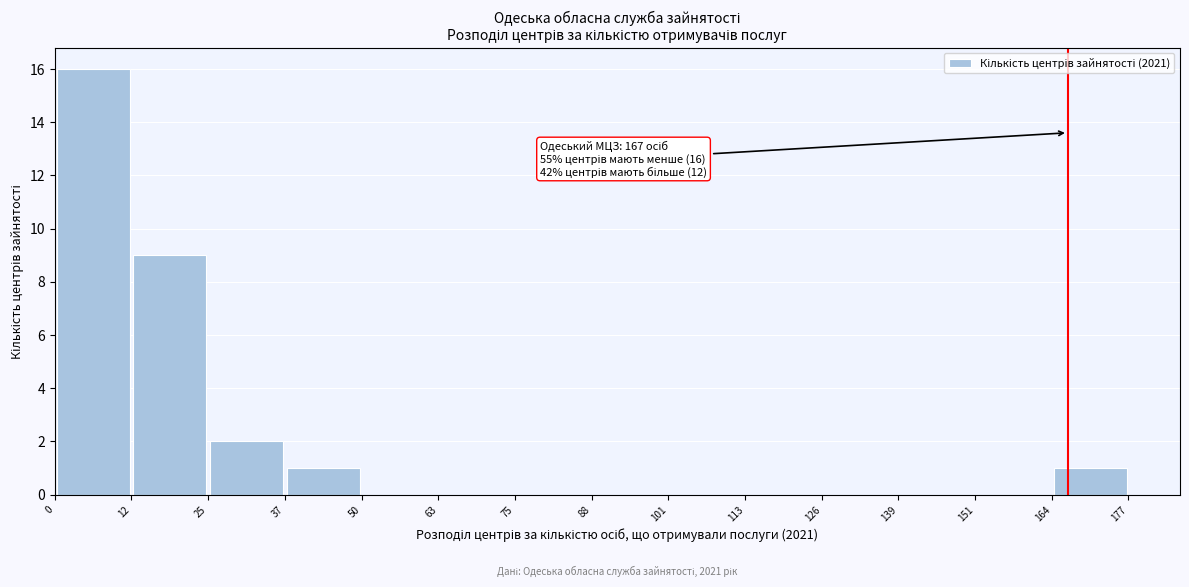

Which range on the x-axis has the tallest bar?

0 to 12